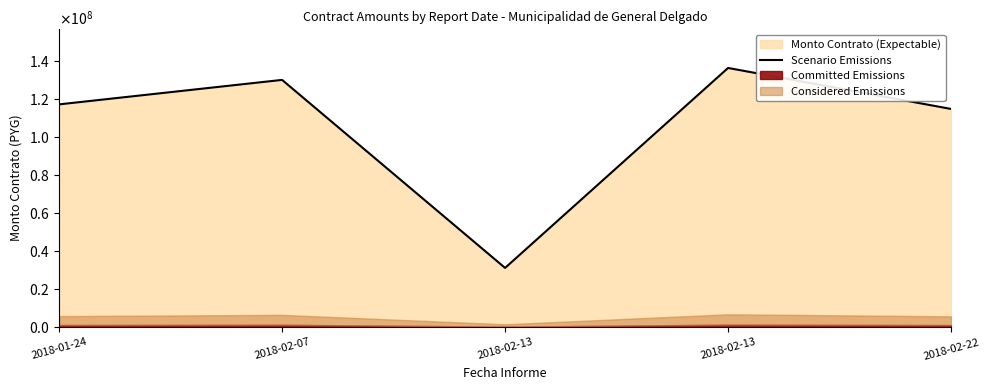

Rank the categories by value from highest to lowest.

2018-02-13, 2018-02-07, 2018-01-24, 2018-02-22, 2018-02-13